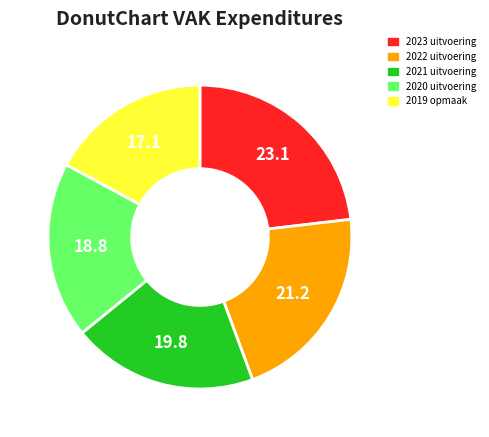

The 2019 opmaak slice represents 31% of the pie. True or false?

False